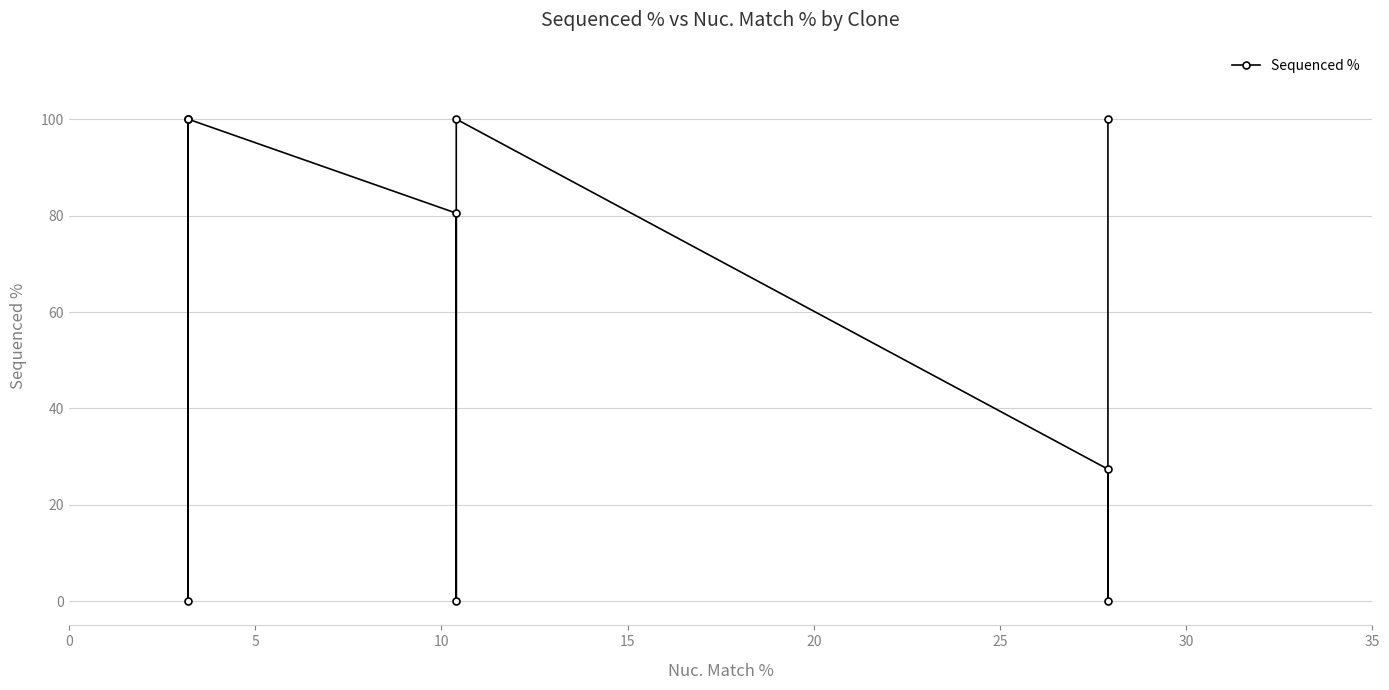

Reading left to right, extract all data points from this chart.

100.0	0.0	27.4	100.0	0.0	80.5	100.0	0.0	100.0